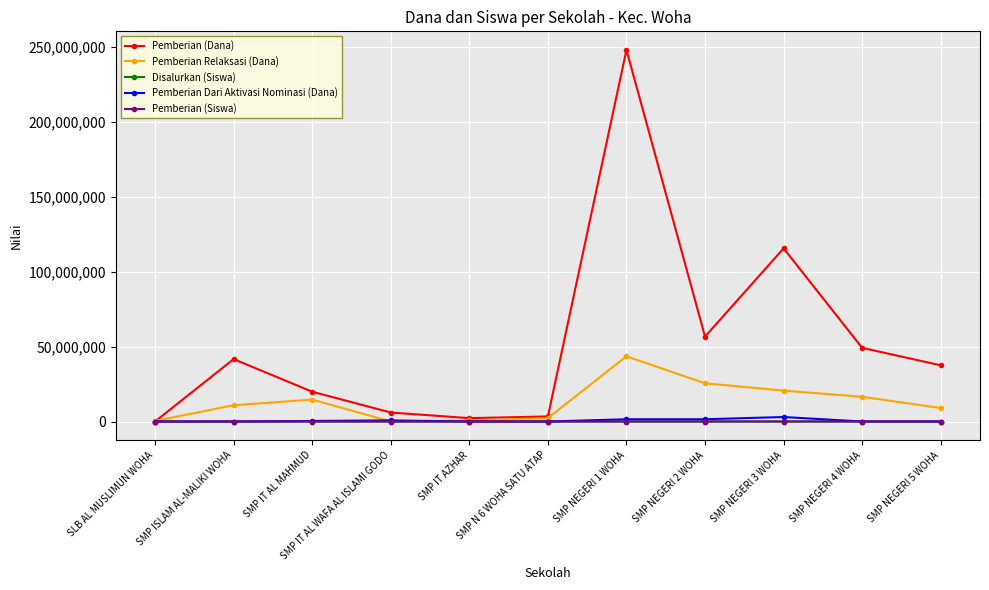

Which series changed the most between SMP ISLAM AL-MALIKI WOHA and SMP N 6 WOHA SATU ATAP?

Pemberian (Dana)